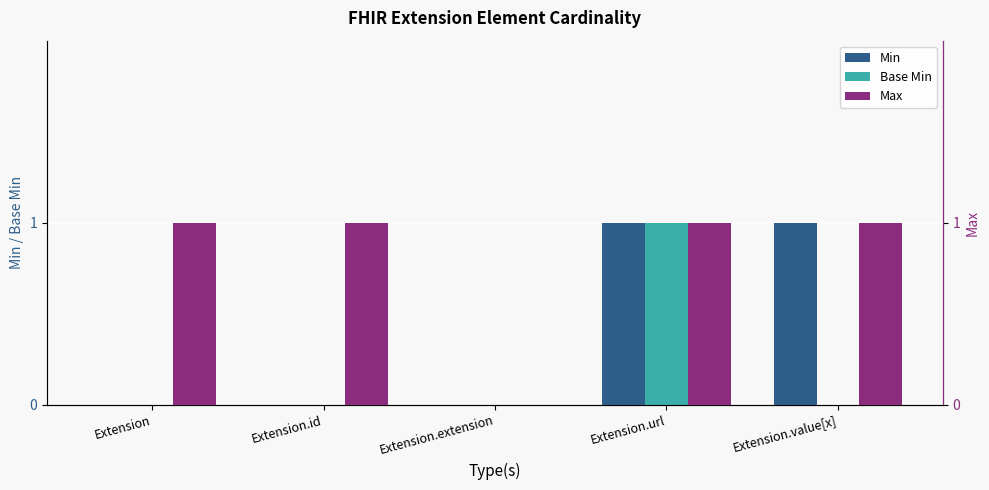

Count the Min values in the range 0 to 1.

5